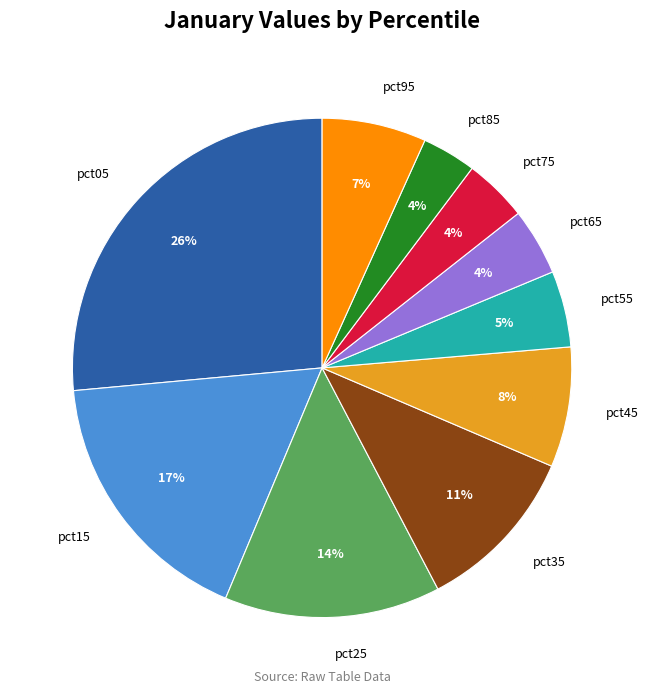

Which category has the biggest portion of the pie?

pct05